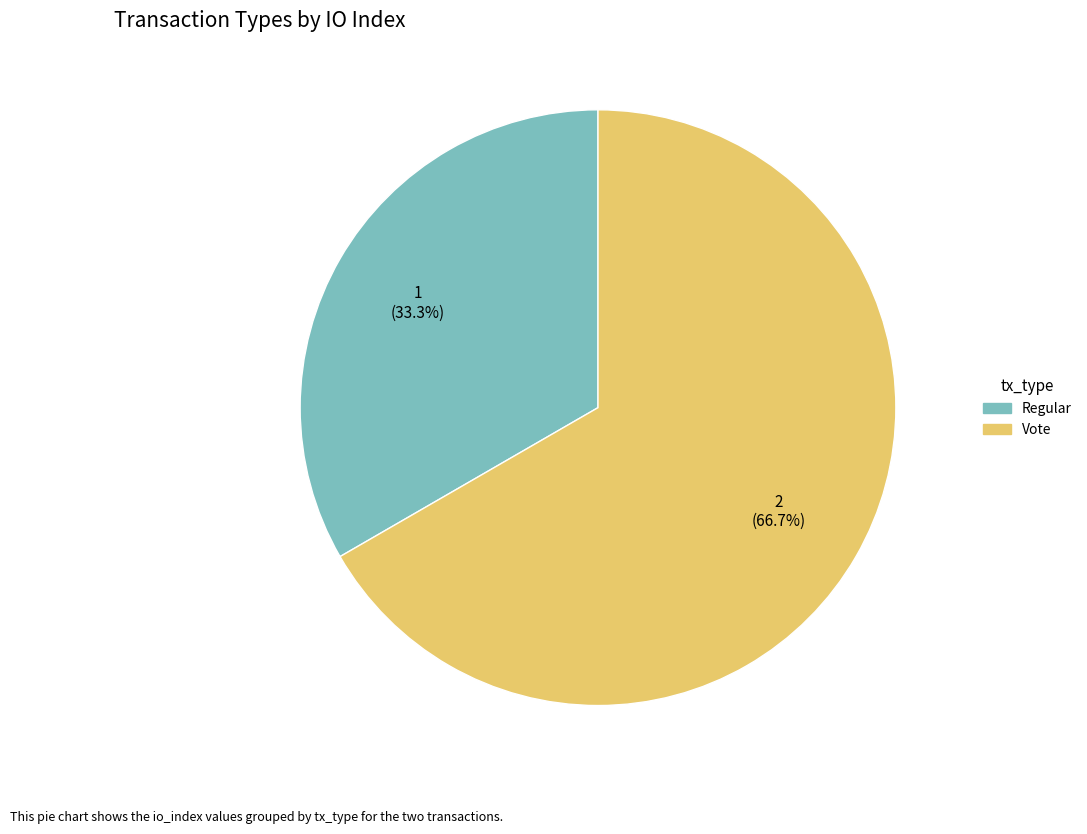

What is the total percentage of Regular and Vote?

100.0%